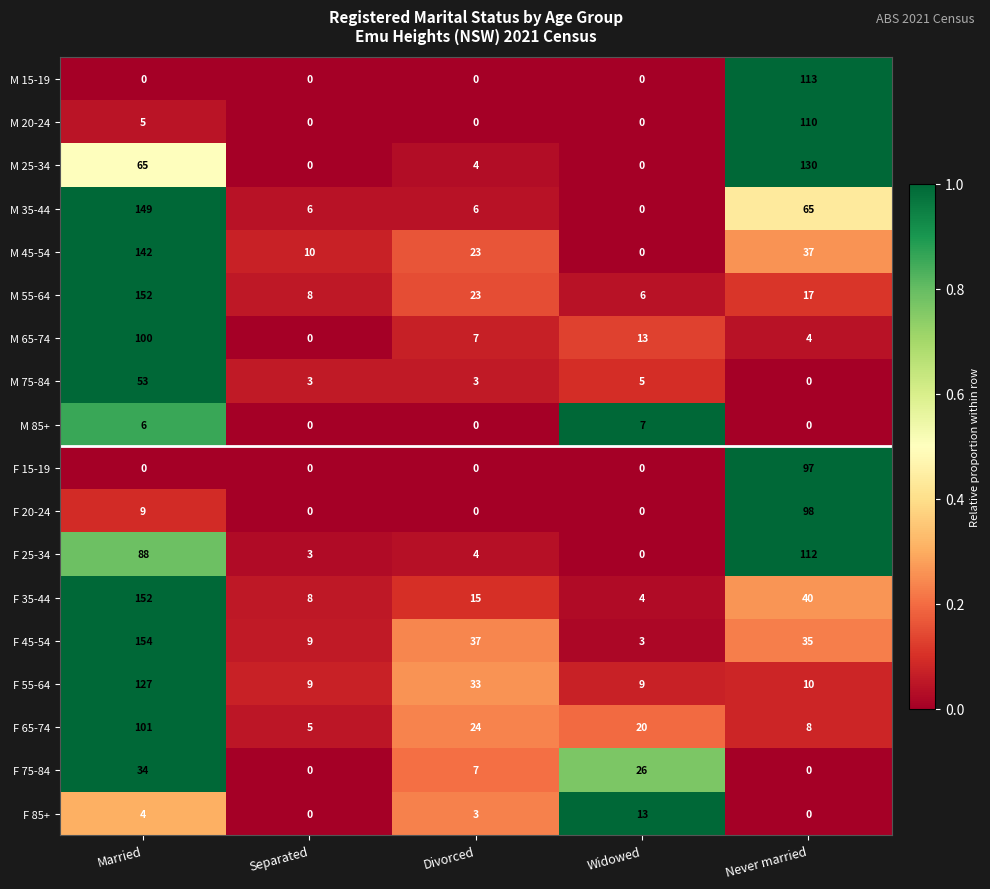

Count the F 75-84 values in the range 0 to 26.

4